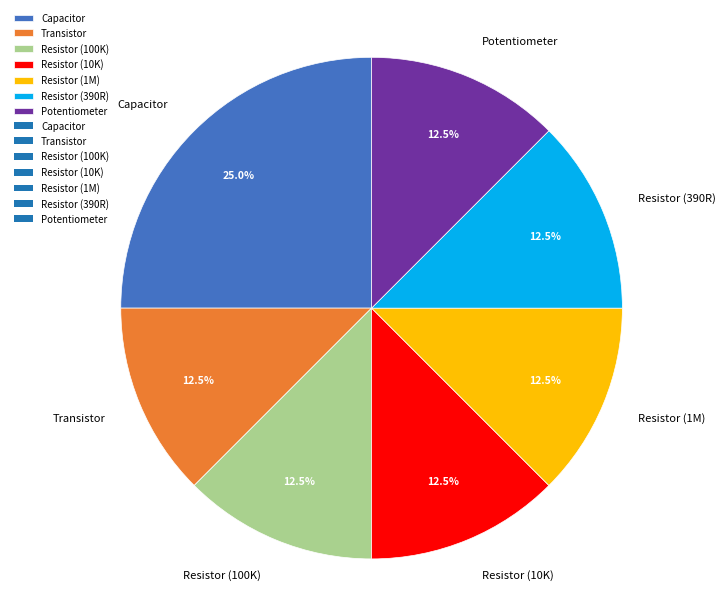

Which has a higher value, Resistor (1M) or Capacitor?

Capacitor